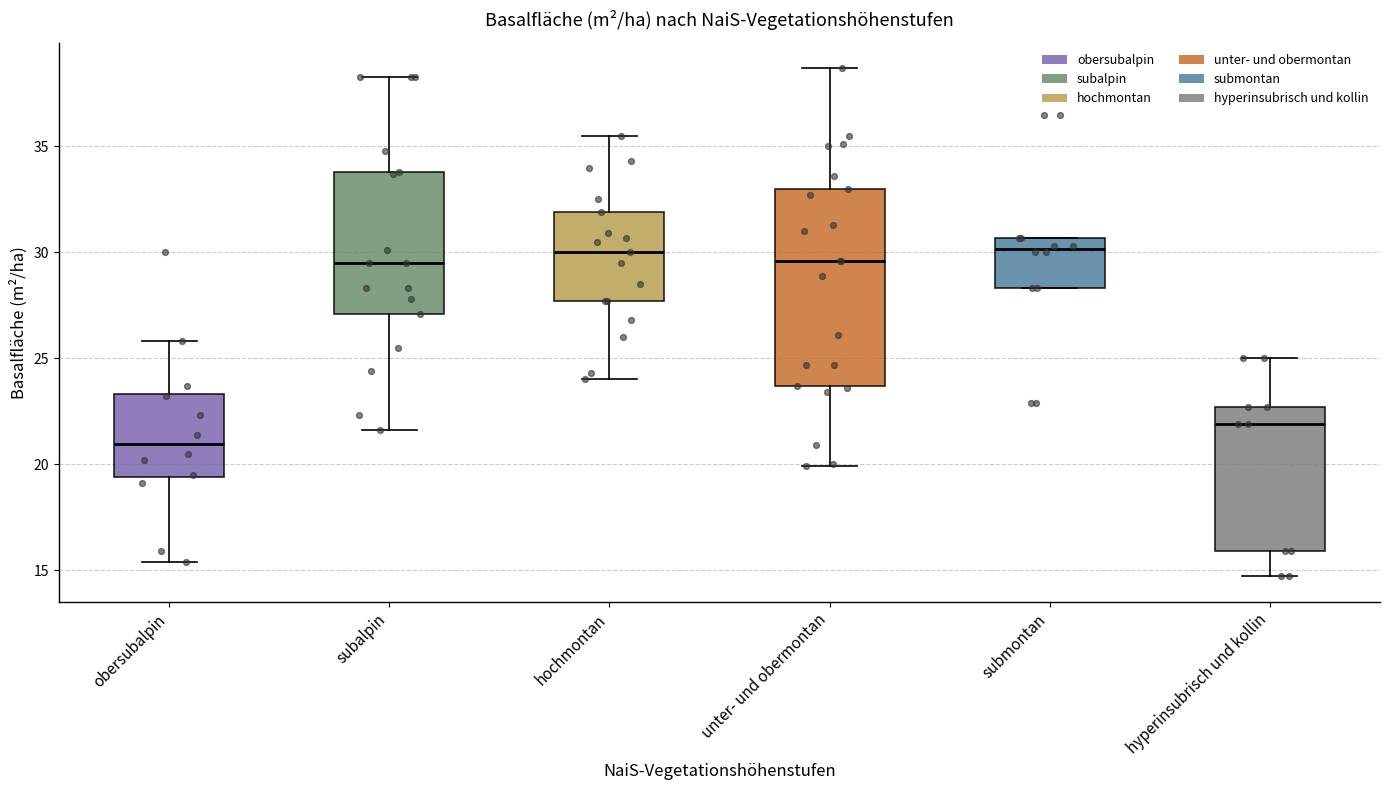

Where does the median line of the box for hochmontan sit on the y-axis? The values are not printed on the chart, so give them approximately, as read against the axis.

30.0